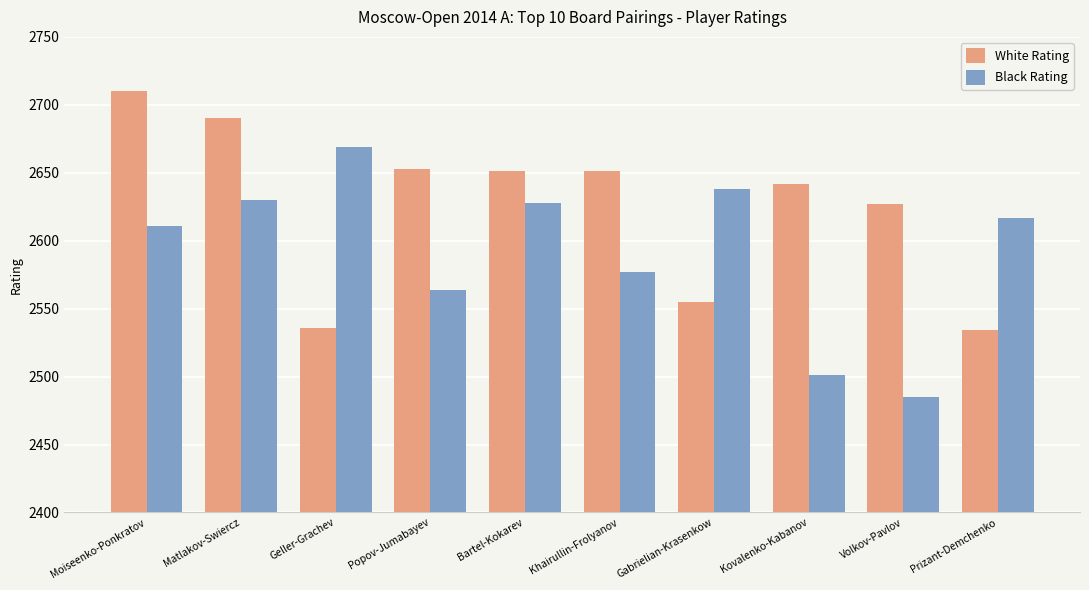

Is the value of White Rating at Volkov-Pavlov greater than the value of Black Rating at Geller-Grachev?

No